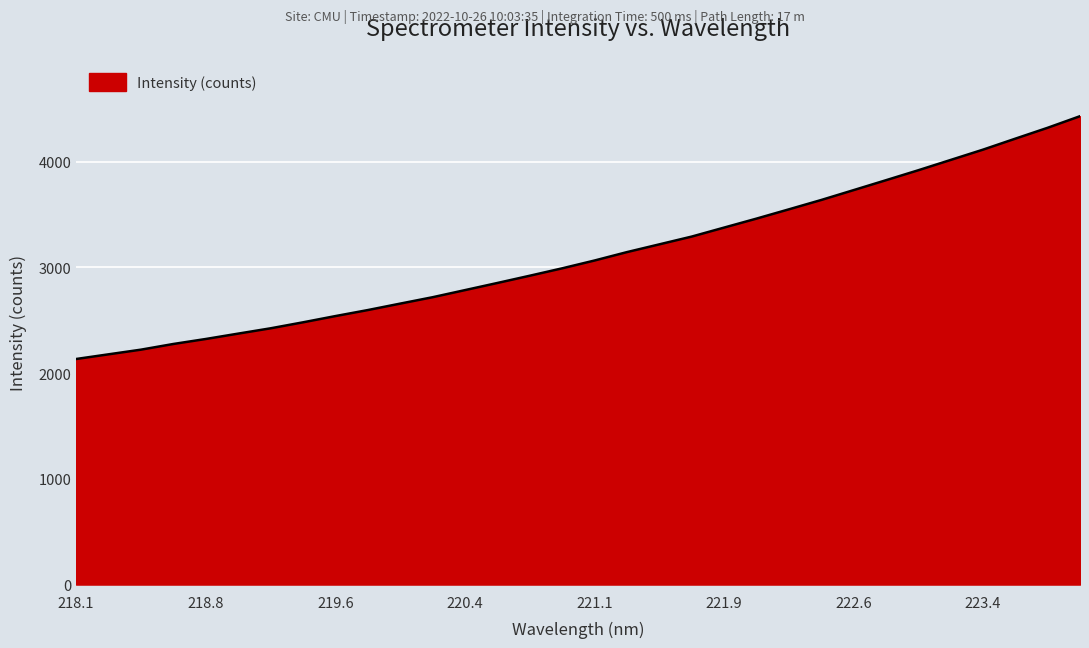

What is the minimum value shown in the chart?

2134.2